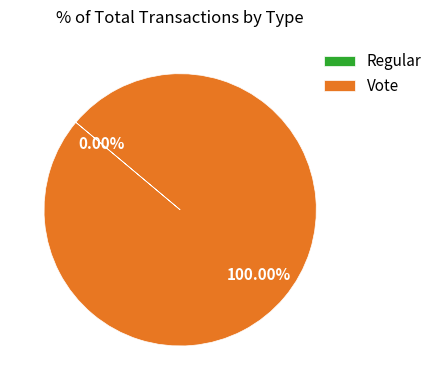

Rank the categories by value from highest to lowest.

Vote, Regular